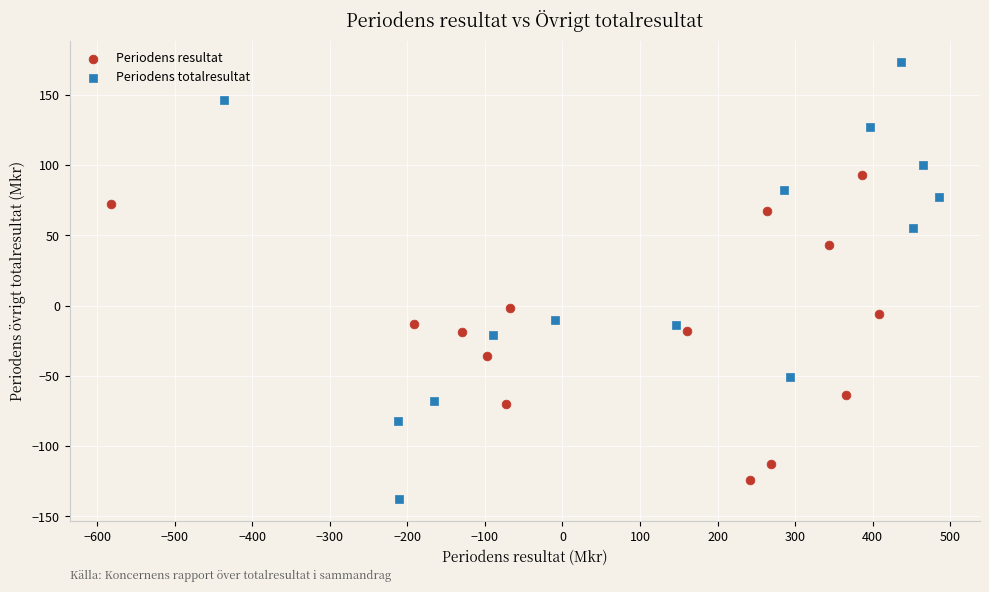

Which series contains the lowest Y value?

Periodens totalresultat